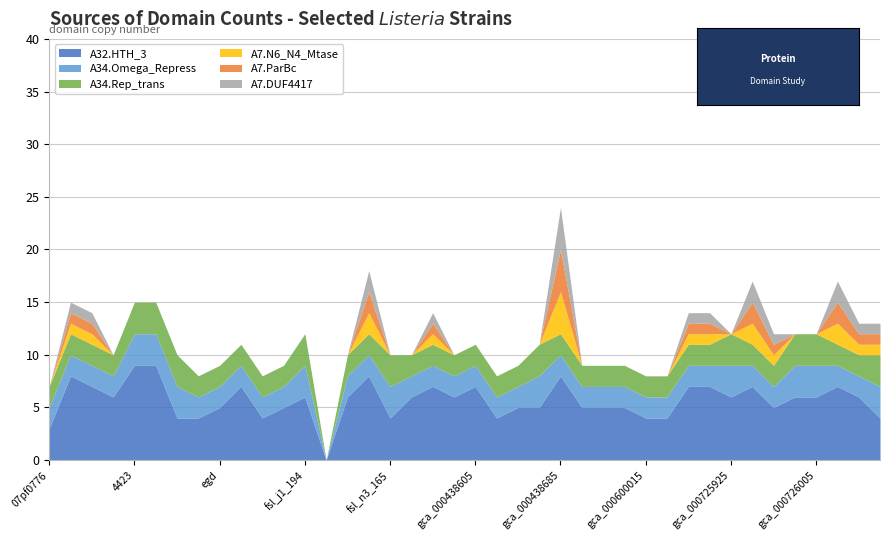

What is the sum of all A7.N6_N4_Mtase values?

18